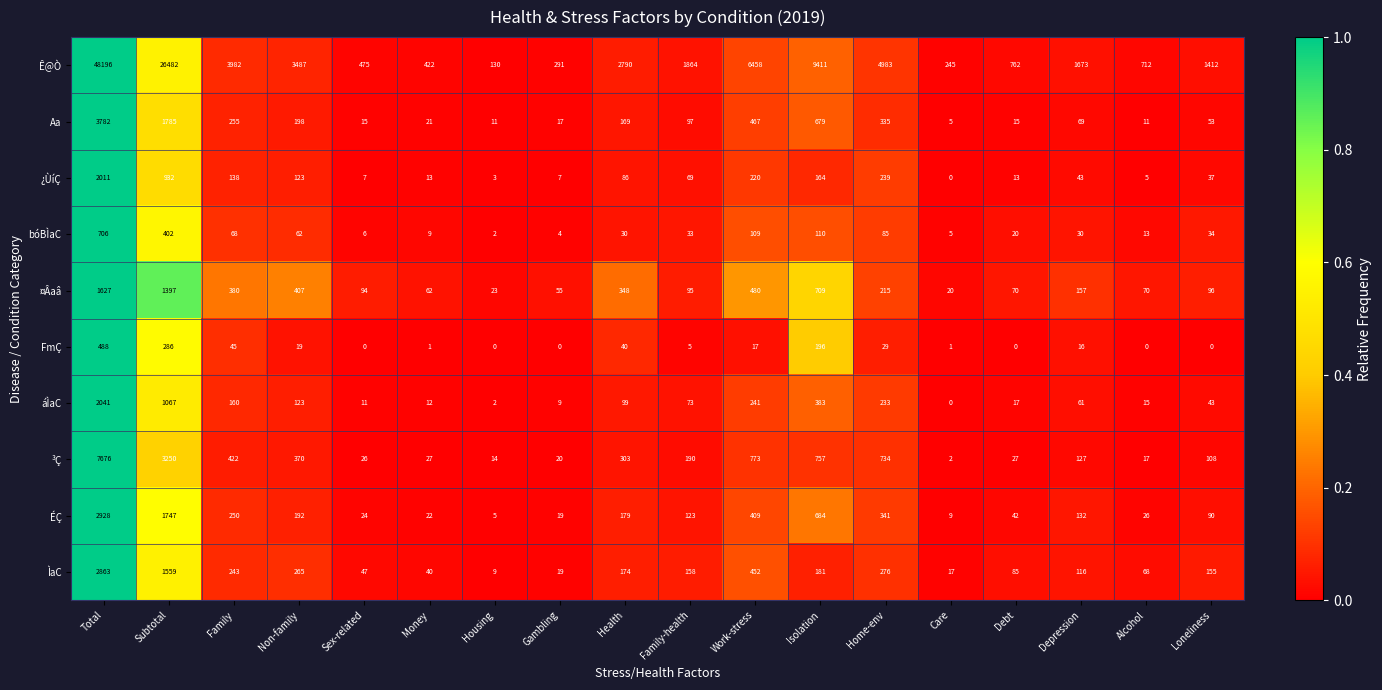

At which label does ³Ç reach its minimum?

Care